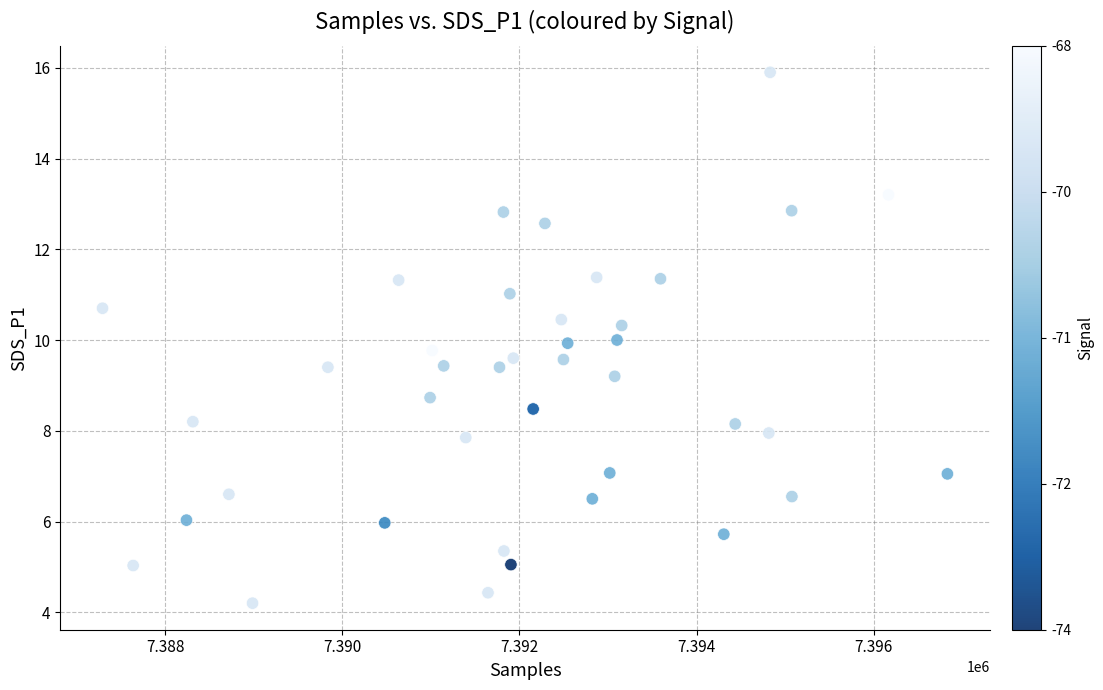

What is the range of Y values (max minus min)?

11.7